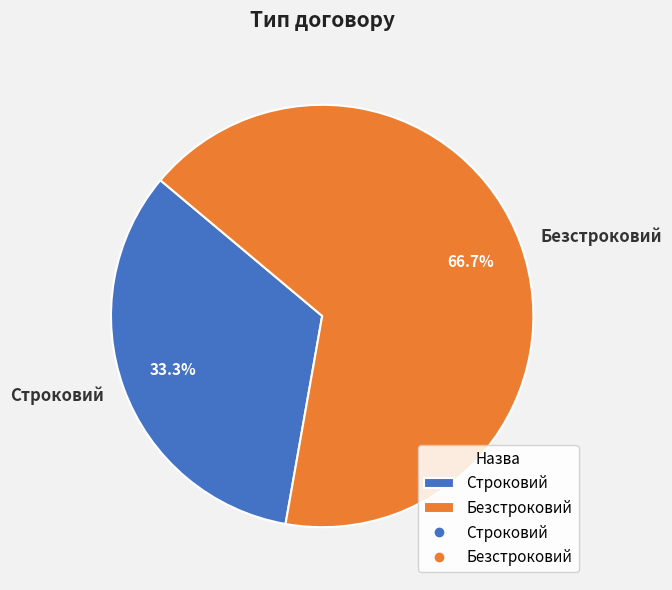

To the nearest percent, what is the difference between the Безстроковий and Строковий slice percentages?

33%